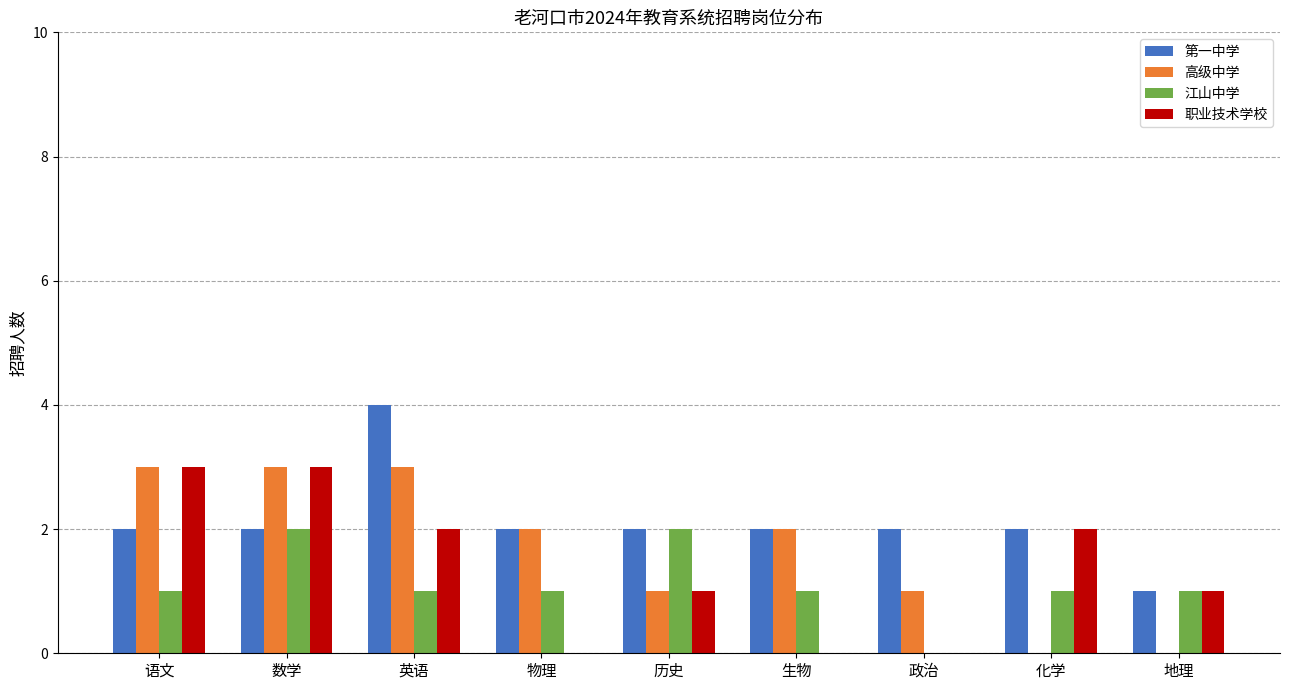

Which series changed the most between 数学 and 生物?

职业技术学校